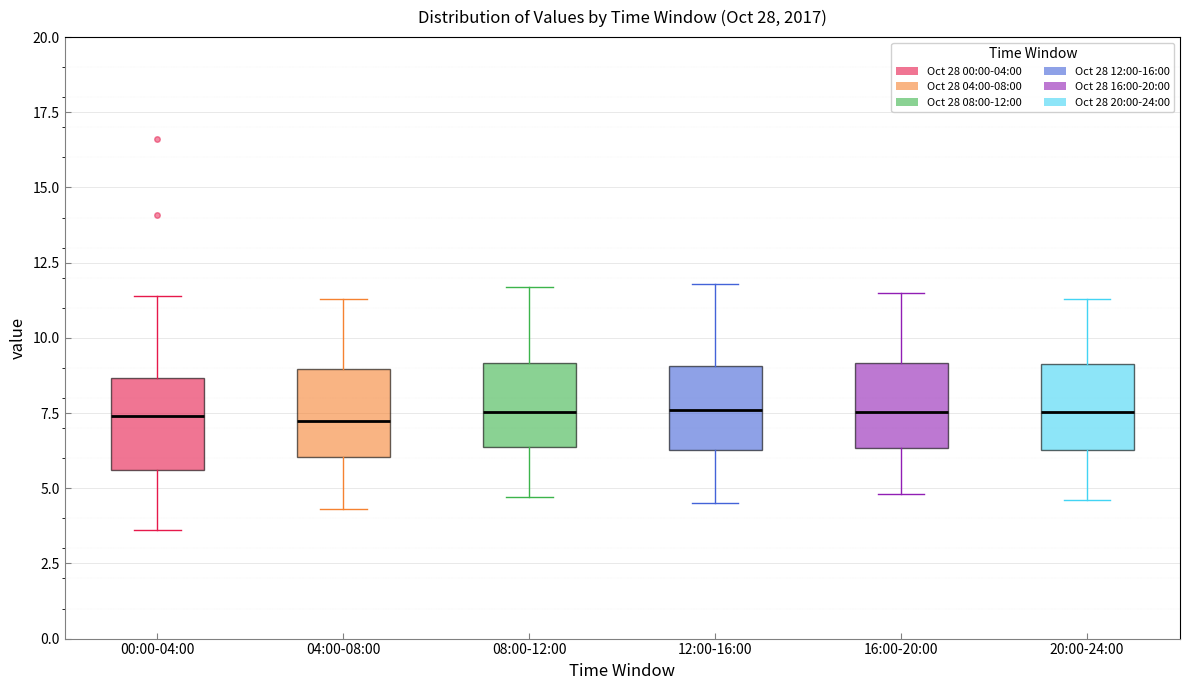

Reading left to right, transcribe this box plot: for each box, give where its median line is, the range the box spans, and where its two whiskers end, as read against the y-axis. The values are not printed on the chart, so give them approximately, as read against the axis.

00:00-04:00: median 7.5, box 5.5 to 8.5, whiskers 3.5 to 11.5
04:00-08:00: median 7.5, box 6.0 to 9.0, whiskers 4.5 to 11.5
08:00-12:00: median 7.5, box 6.5 to 9.0, whiskers 4.5 to 11.5
12:00-16:00: median 7.5, box 6.5 to 9.0, whiskers 4.5 to 12.0
16:00-20:00: median 7.5, box 6.5 to 9.0, whiskers 5.0 to 11.5
20:00-24:00: median 7.5, box 6.5 to 9.0, whiskers 4.5 to 11.5